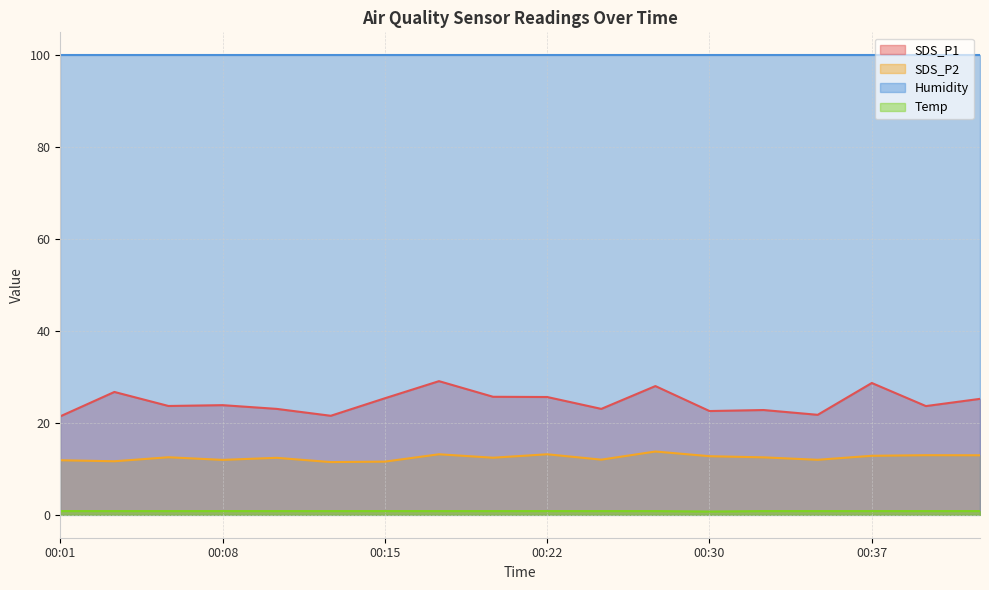

Between 00:25 and 00:37, which series saw the biggest shift?

SDS_P1